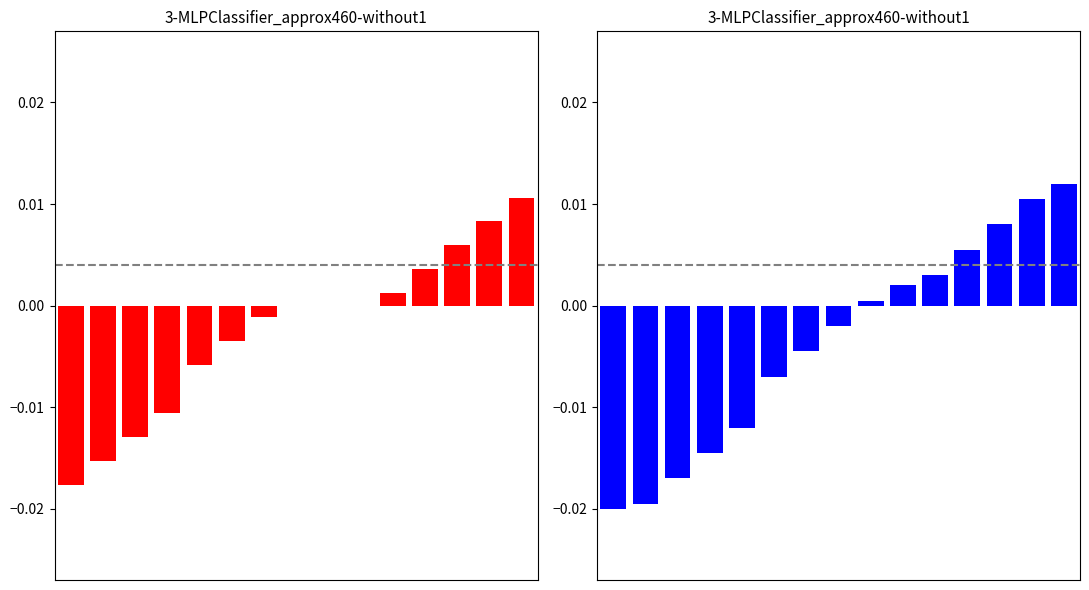

How many bars are there in each group?

2